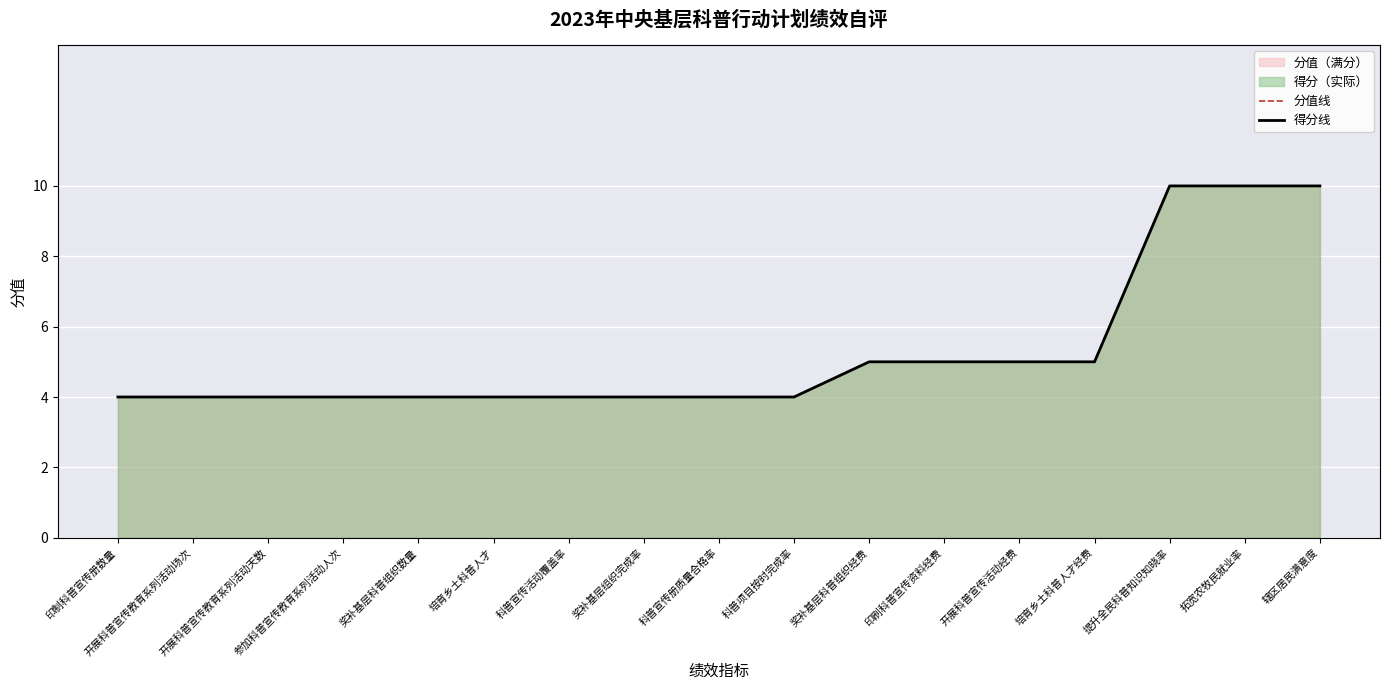

True or false: 分值线 has more than 1 interior local peaks.

False